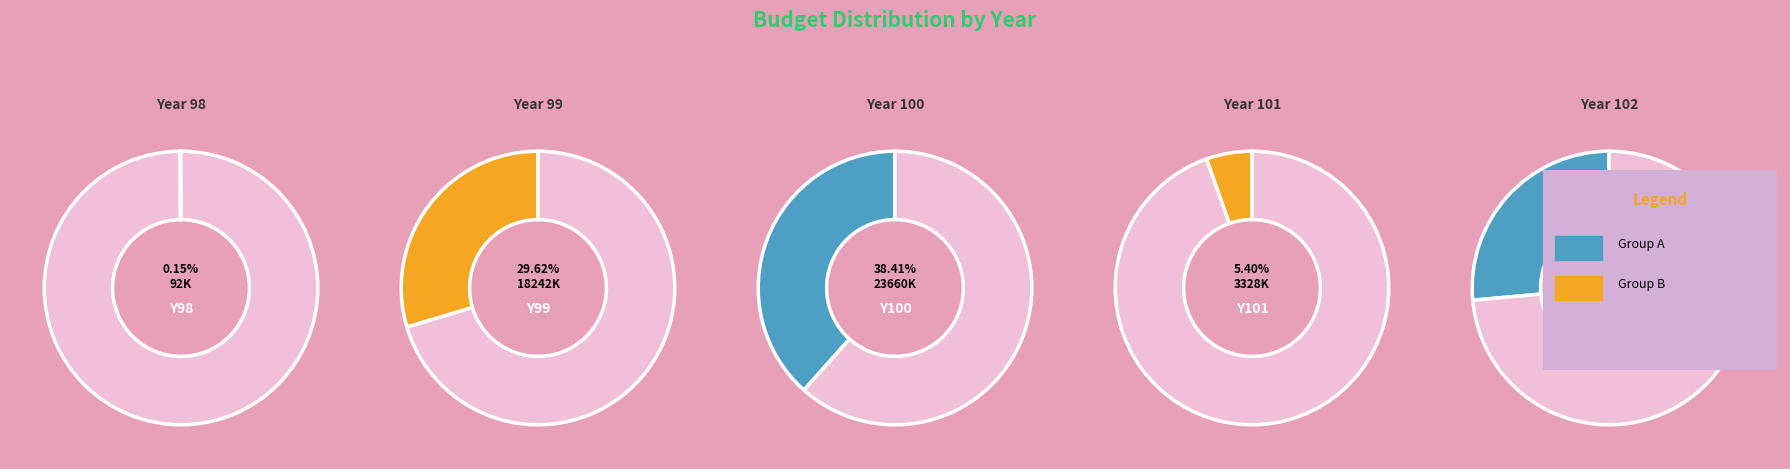

To the nearest percent, what portion does 100 represent?

38%